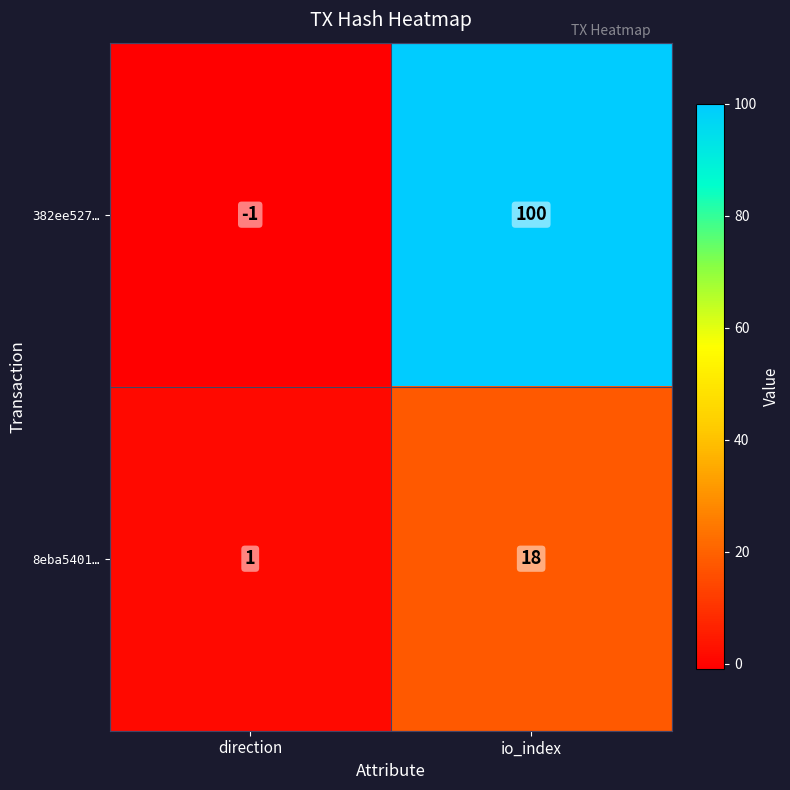

The value of 382ee527… at direction is -2. True or false?

False